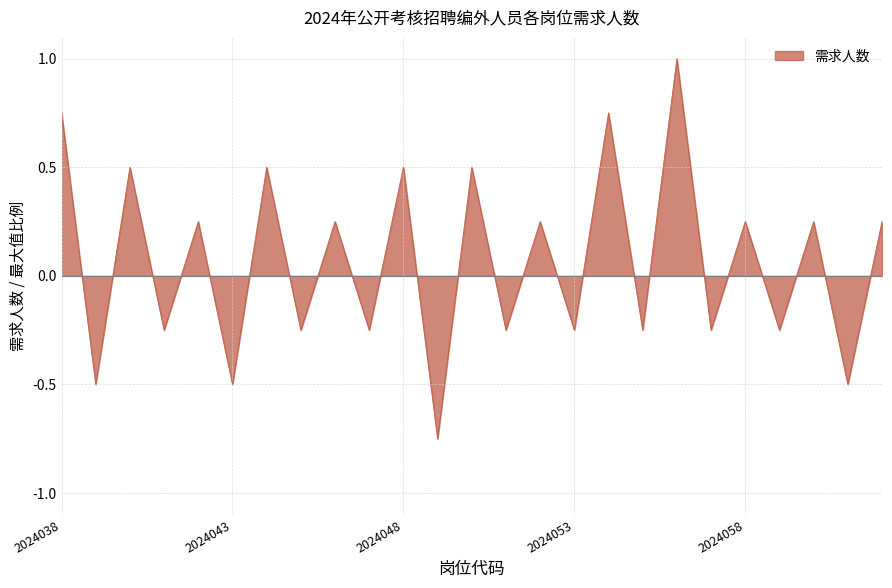

At which label does the data first exceed 0?

2024038